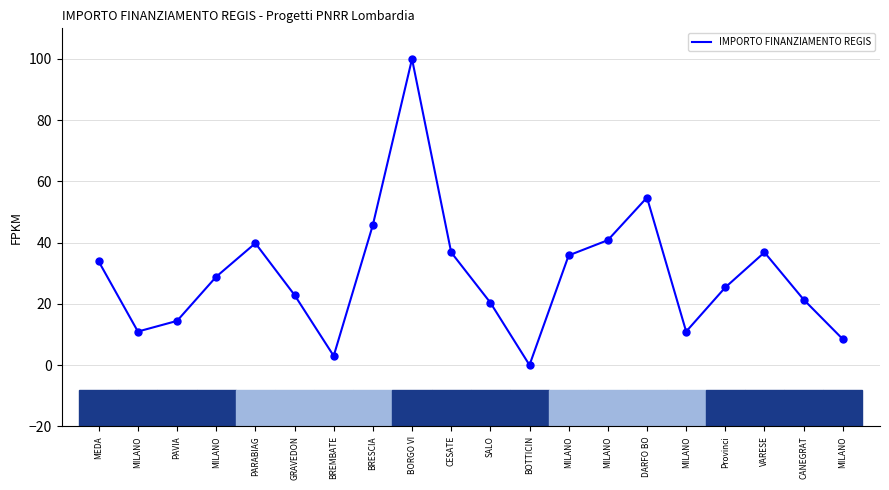

Approximately how many times larger is the value at MILANO compared to PAVIA?

0.6